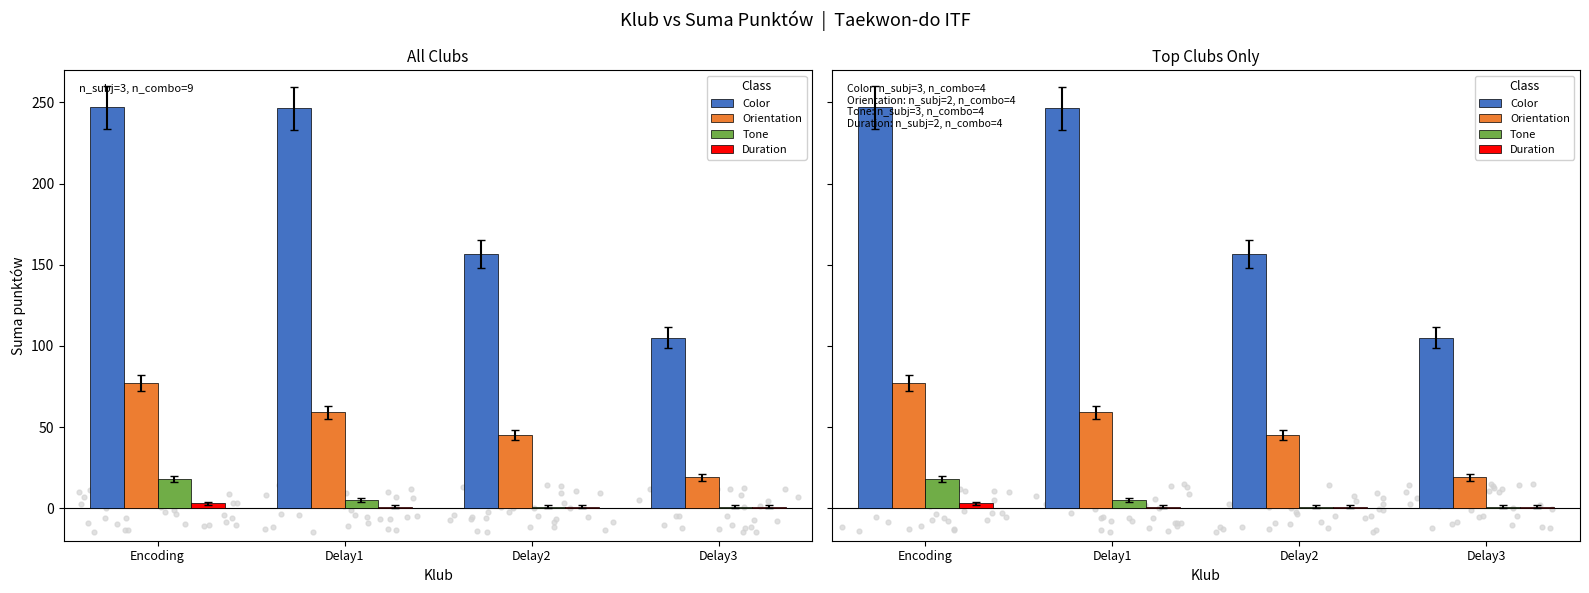

Which series has the widest spread of Y values?

Color